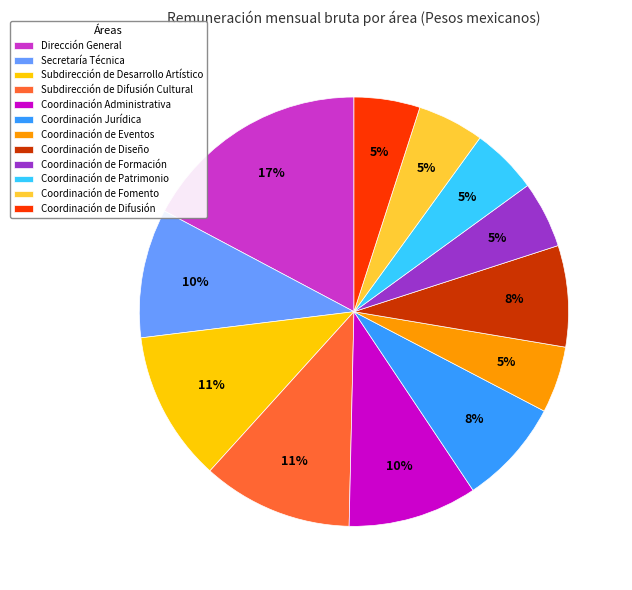

Which slice is the largest?

Dirección General